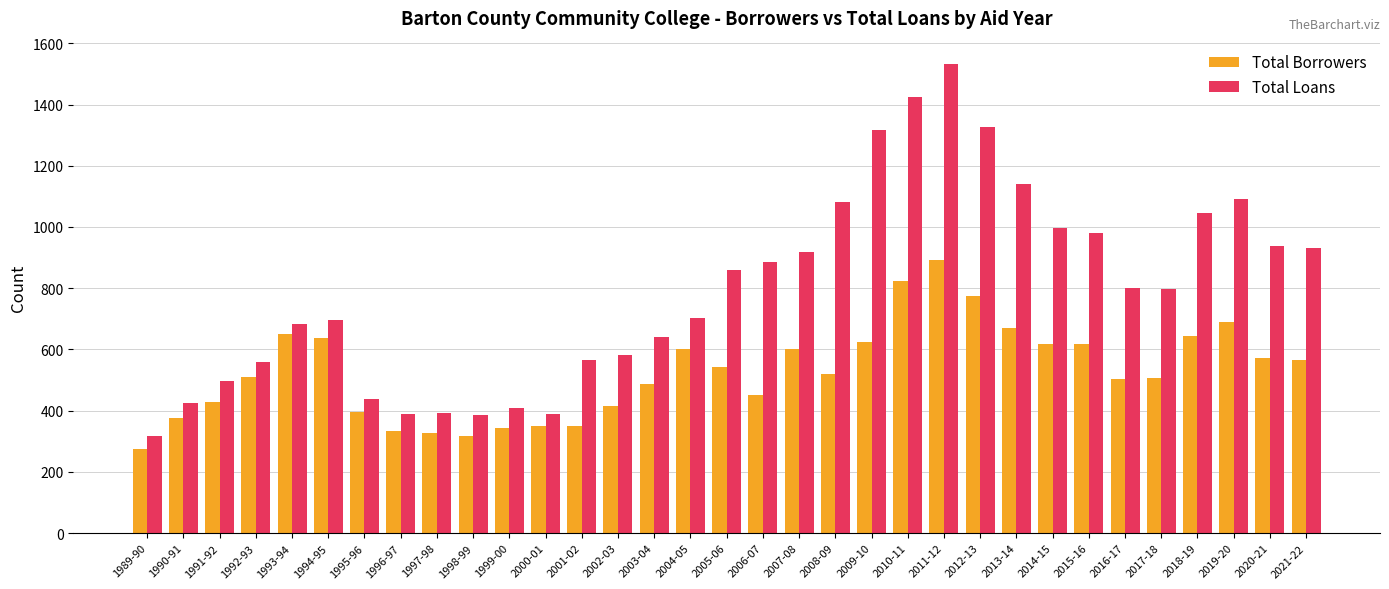

What value does the Total Loans series have at 2010-11?

1423